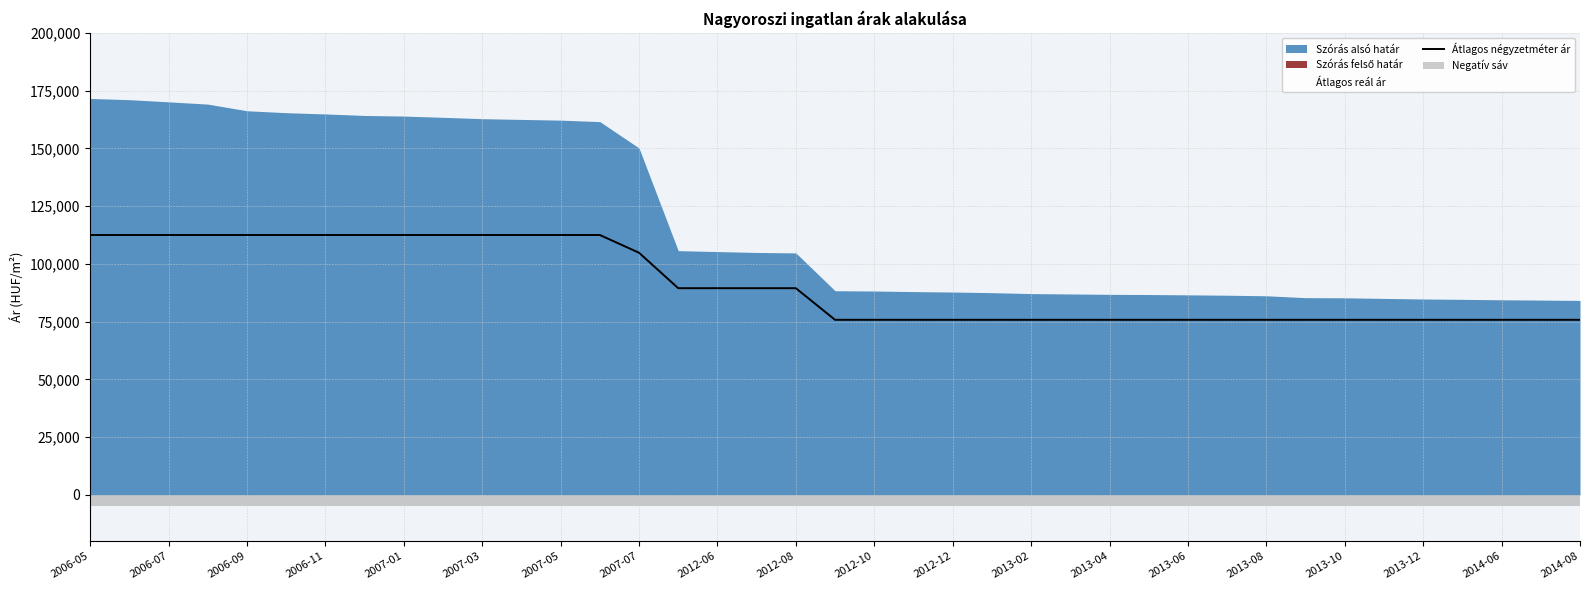

What is the minimum value for Átlagos négyzetméter ár?

75789